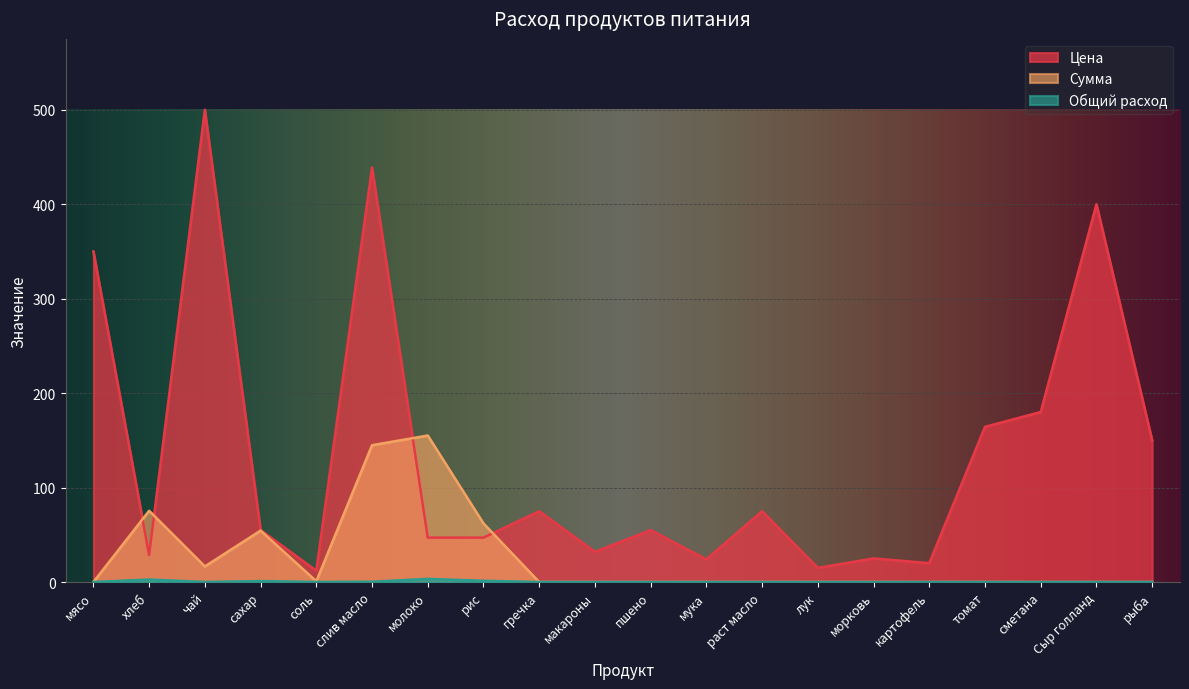

What is the label of the 3rd point from the left?

чай